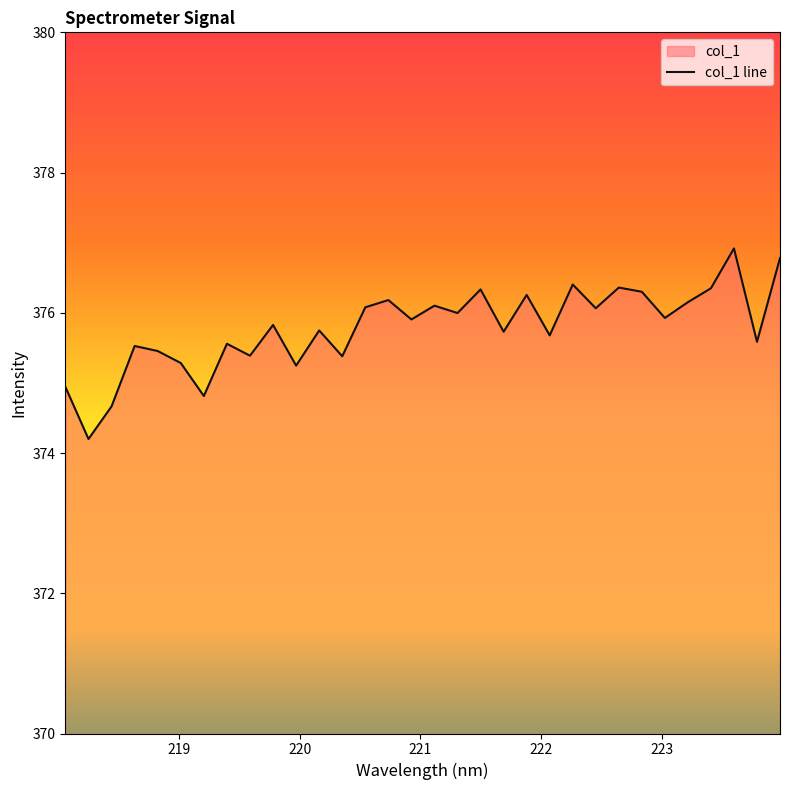

Reading right to left, extract all data points from this chart.

376.8	375.6	376.9	376.4	376.2	375.9	376.3	376.4	376.1	376.4	375.7	376.3	375.7	376.3	376.0	376.1	375.9	376.2	376.1	375.4	375.7	375.2	375.8	375.4	375.6	374.8	375.3	375.5	375.5	374.7	374.2	374.9